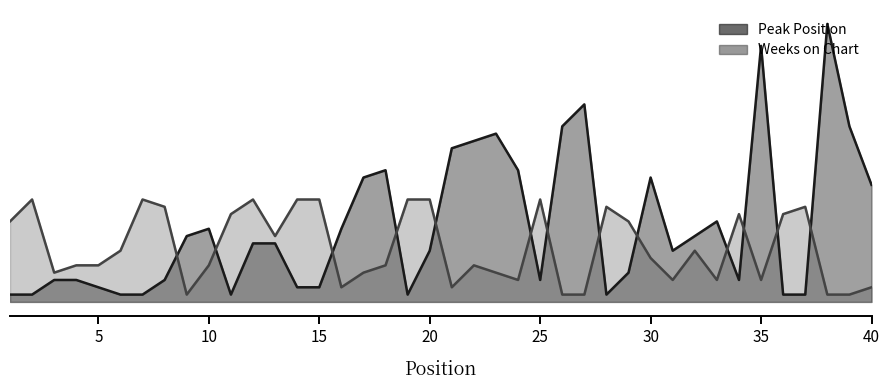

What is the value of the Weeks on Chart point at the 40th from the left?

2